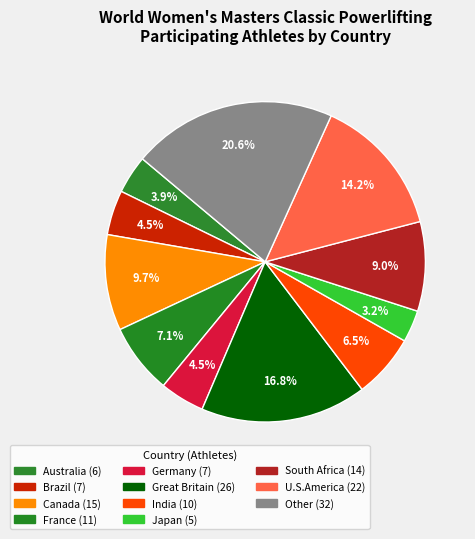

To the nearest percent, what is the difference between the South Africa and Canada slice percentages?

1%